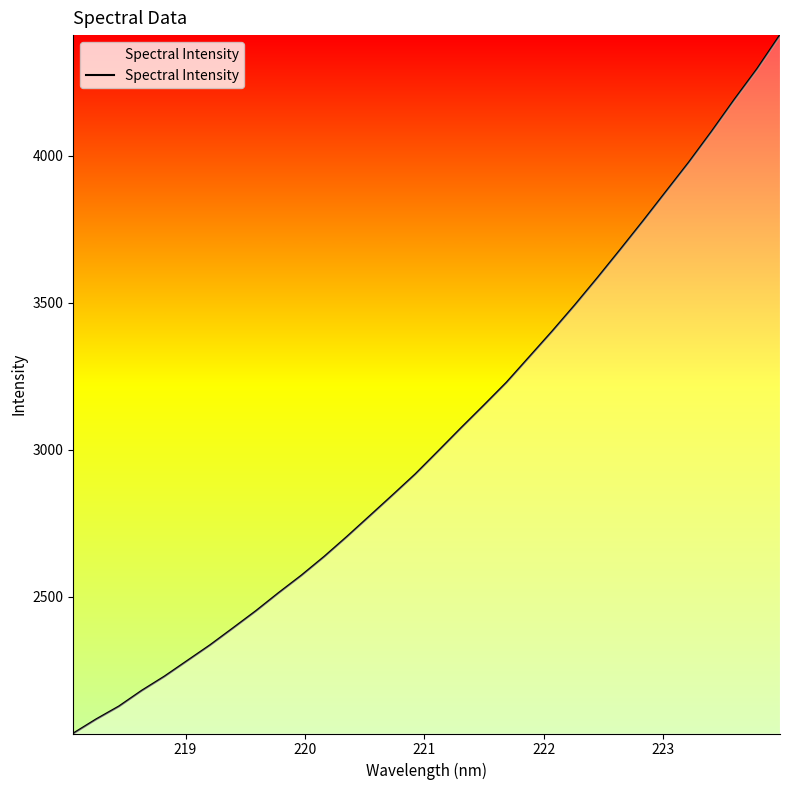

What is the smallest value displayed?

2033.6